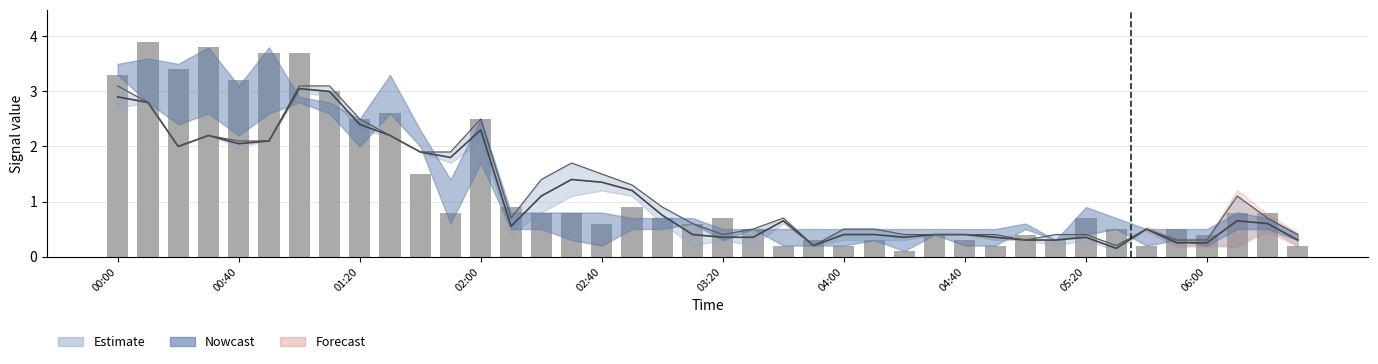

Is it true that the value at 18 is 0.7?

True